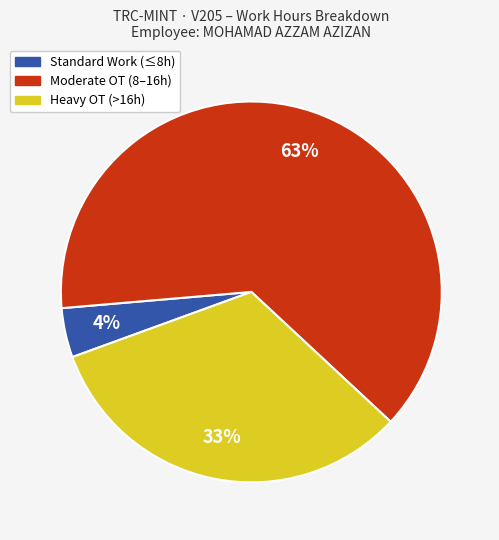

Is there any slice that represents more than half of the pie?

Yes